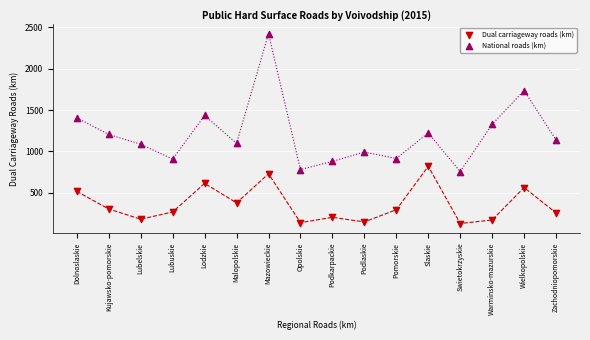

Which series reaches the maximum Y coordinate?

National roads (km)